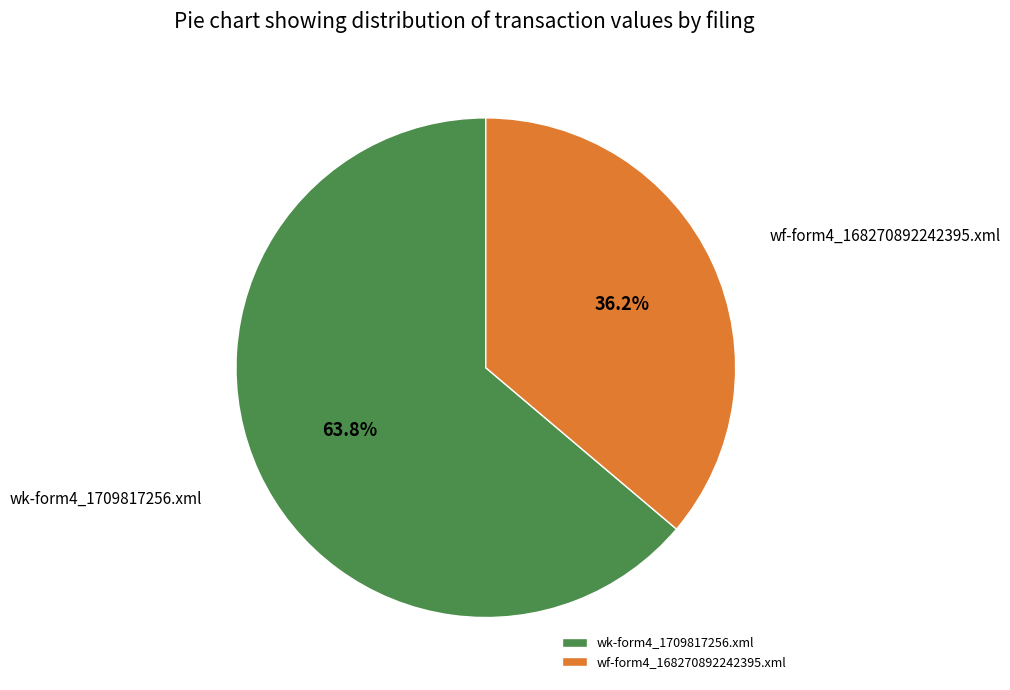

Is it true that wf-form4_168270892242395.xml is 36% of the pie?

True